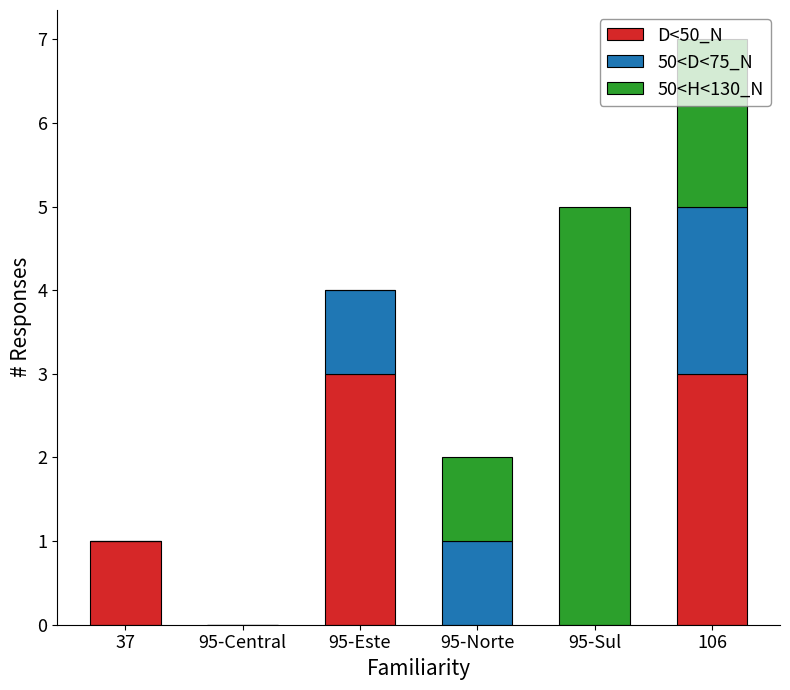

Count the D<50_N values in the range 0 to 3.

6